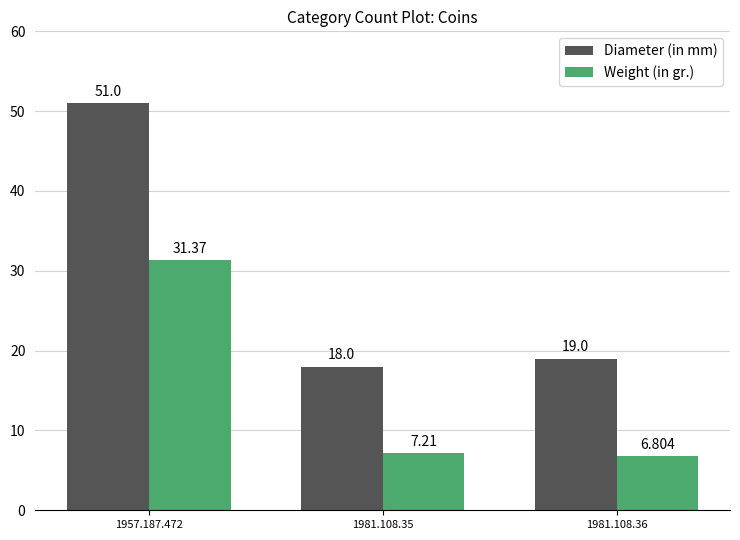

True or false: Weight (in gr.) has a value of 20.9 at 1957.187.472.

False